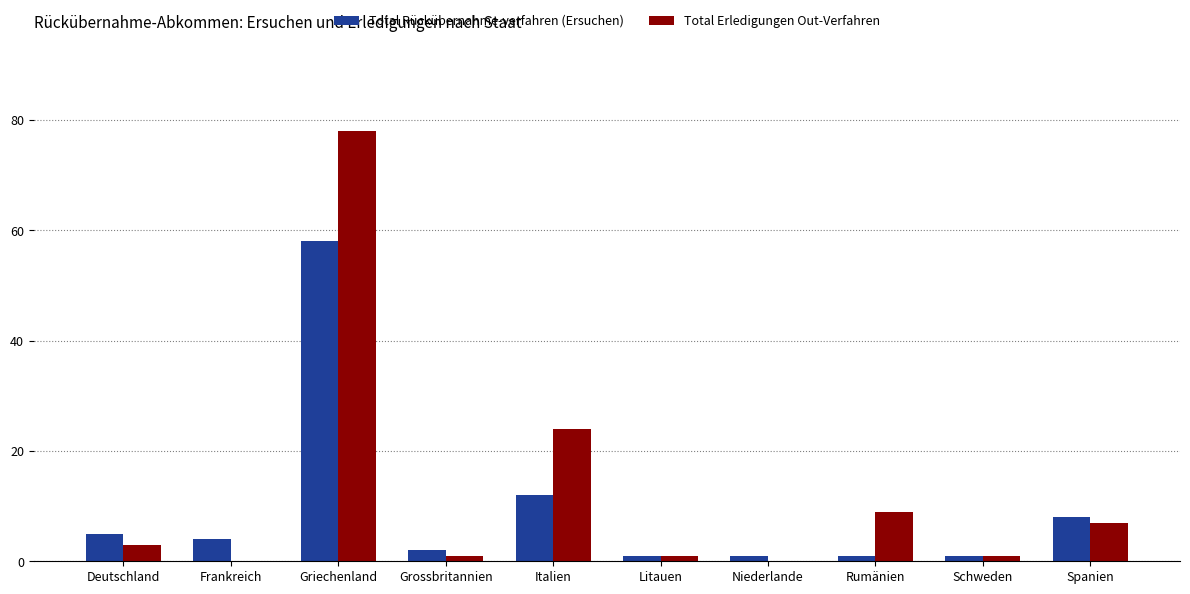

Which series has the largest total across all categories?

Total Erledigungen Out-Verfahren